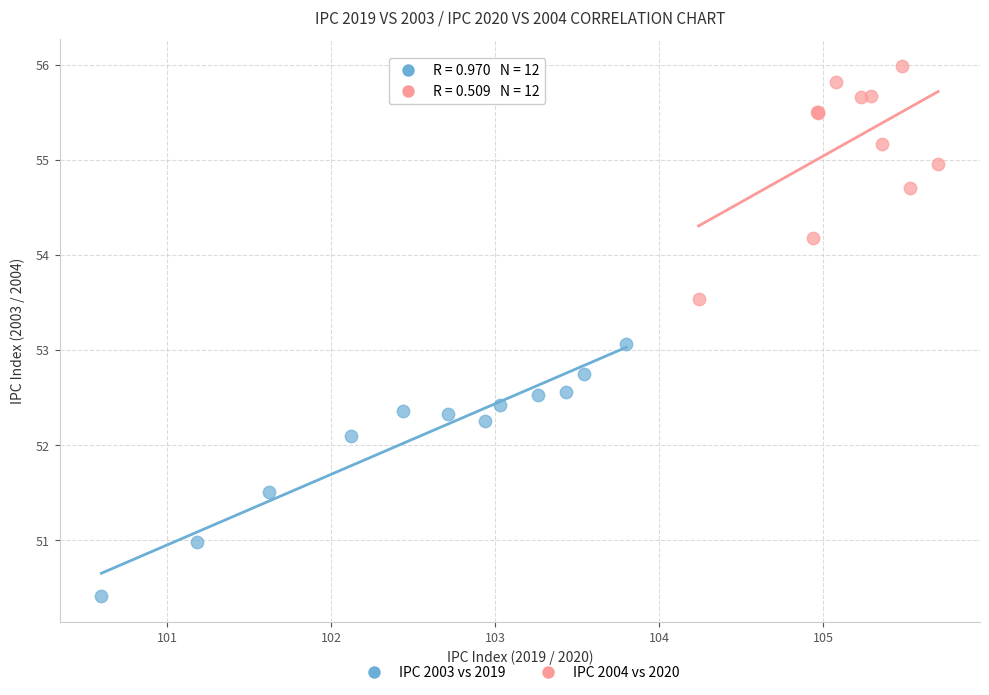

Which series contains the highest Y value?

IPC 2004 vs 2020